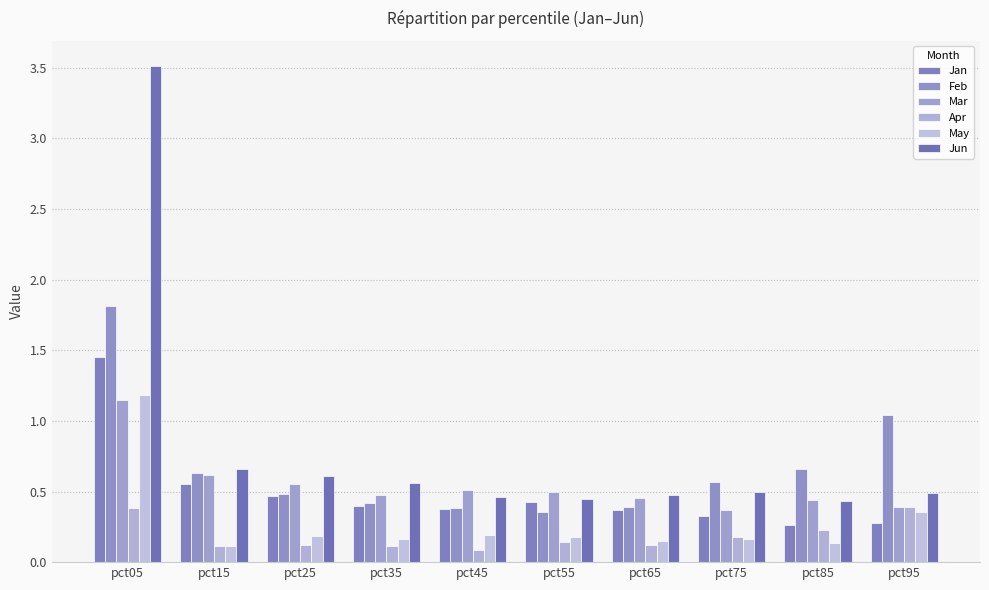

Is it true that Mar equals 0.5 at pct55?

True